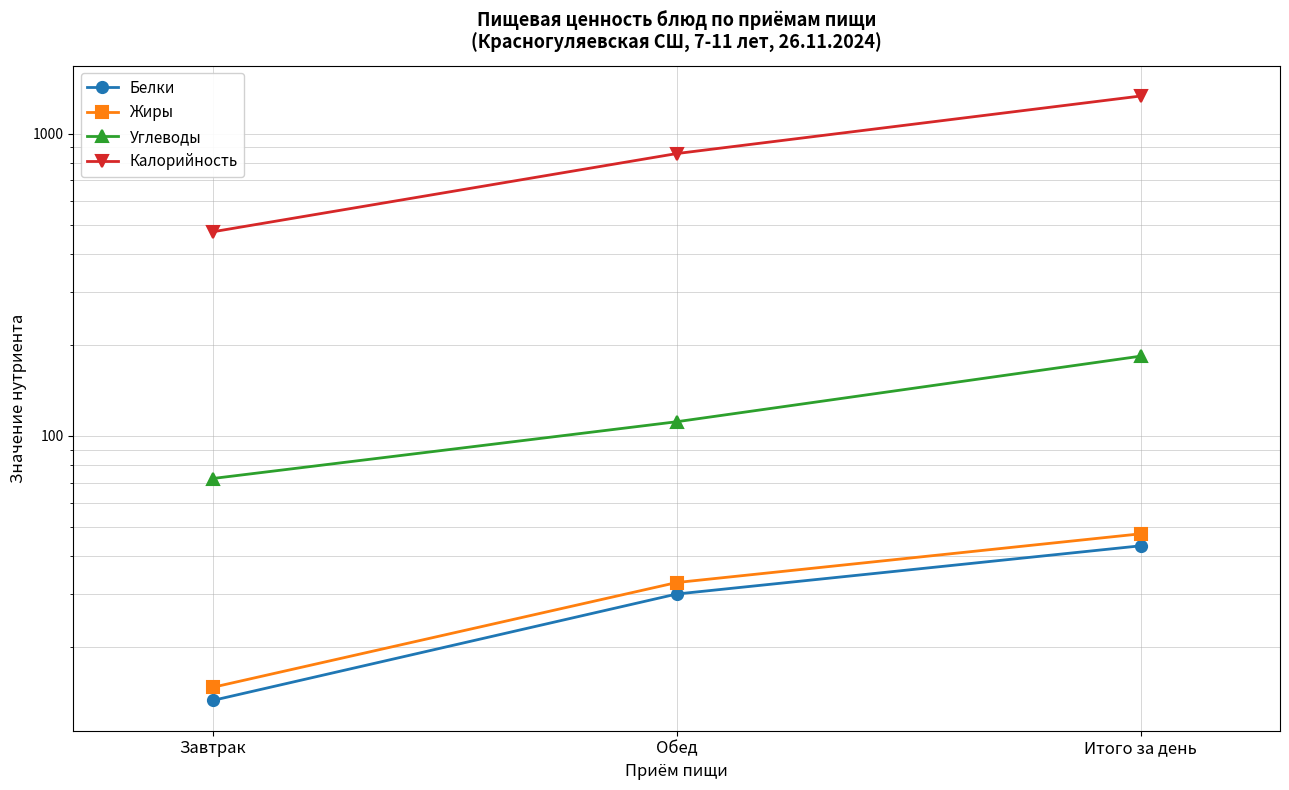

Reading left to right, list all the values displayed in this chart.

Белки: Завтрак=13.3	Обед=29.9	Итого за день=43.2
Жиры: Завтрак=14.7	Обед=32.7	Итого за день=47.4
Углеводы: Завтрак=72.2	Обед=111.3	Итого за день=183.5
Калорийность: Завтрак=473.2	Обед=859.2	Итого за день=1332.4